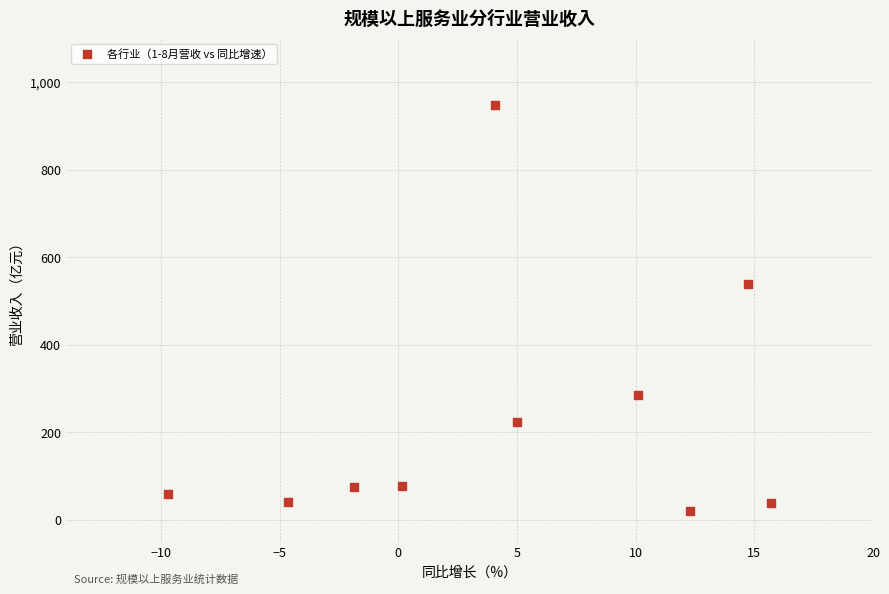

What is the average X value?

4.6